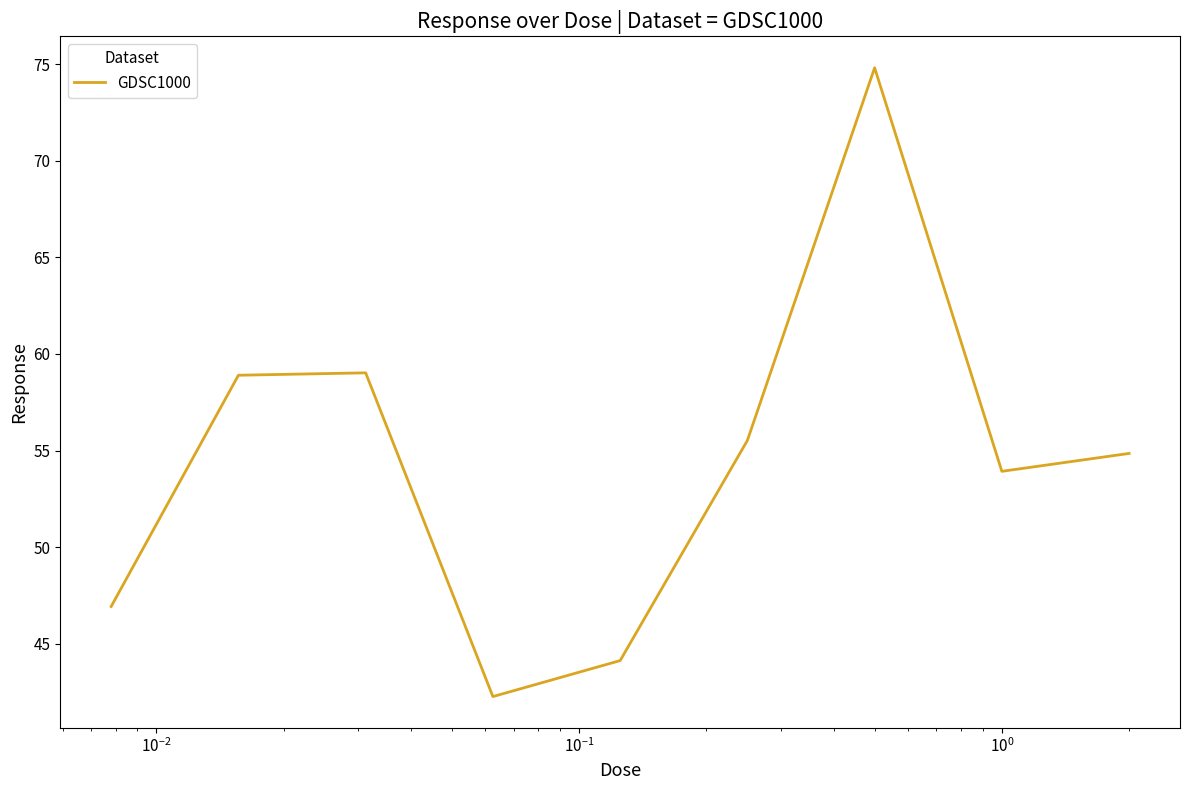

What is the sum of all values?

490.3